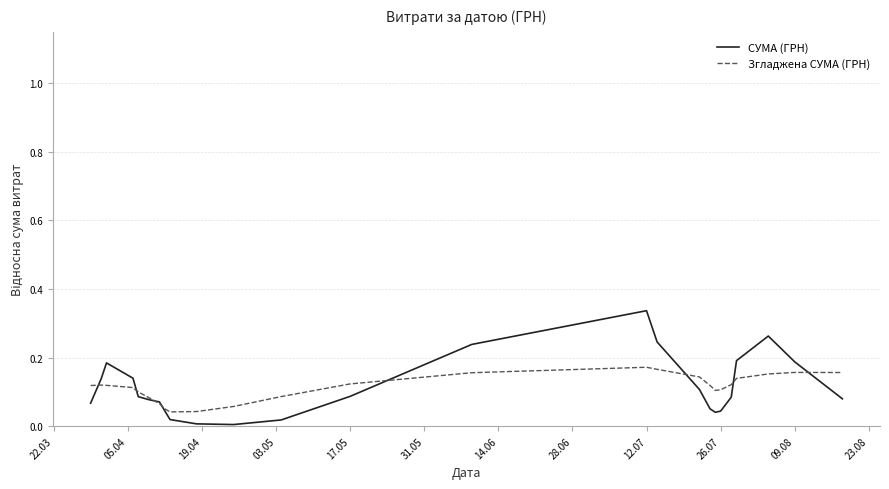

What are all the series names shown in the legend?

СУМА (ГРН), Згладжена СУМА (ГРН)